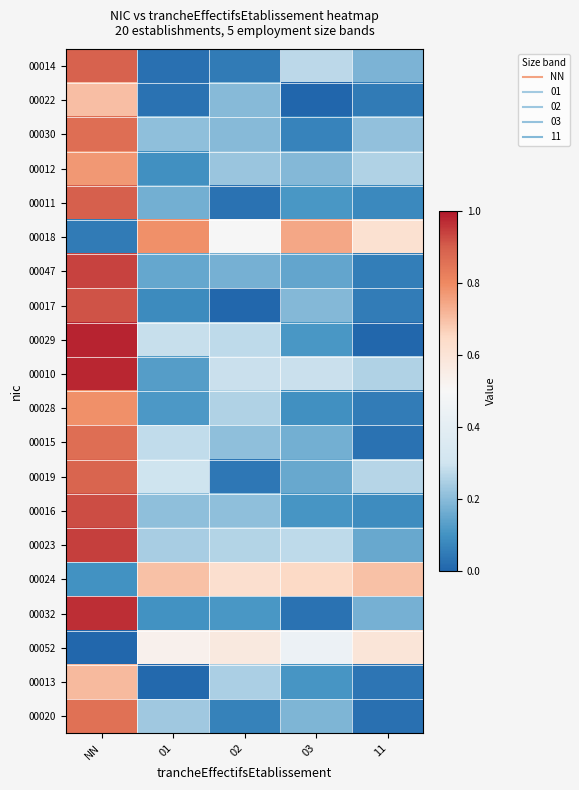

What is the greatest value displayed?

1.0